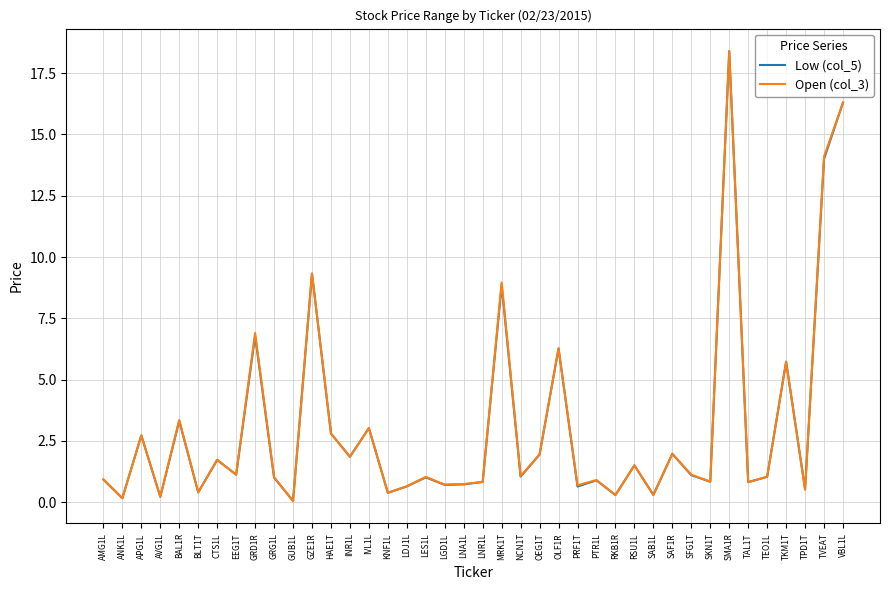

At which category is the sum across all series the highest?

SMA1R